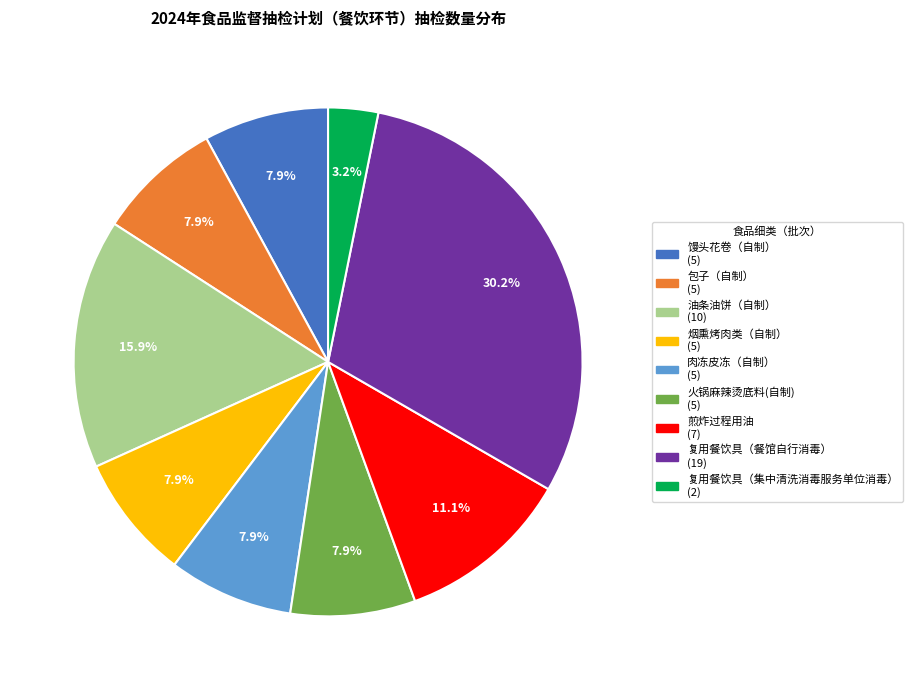

The 馒头花卷（自制） slice represents 1% of the pie. True or false?

False